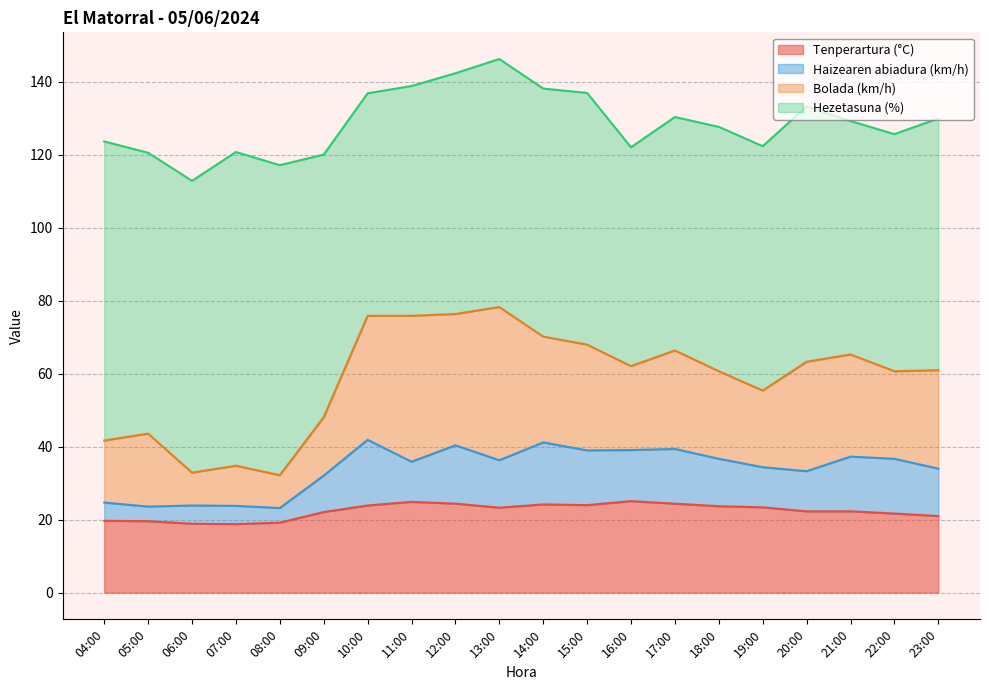

What is the maximum value for Tenperartura (°C)?

25.1